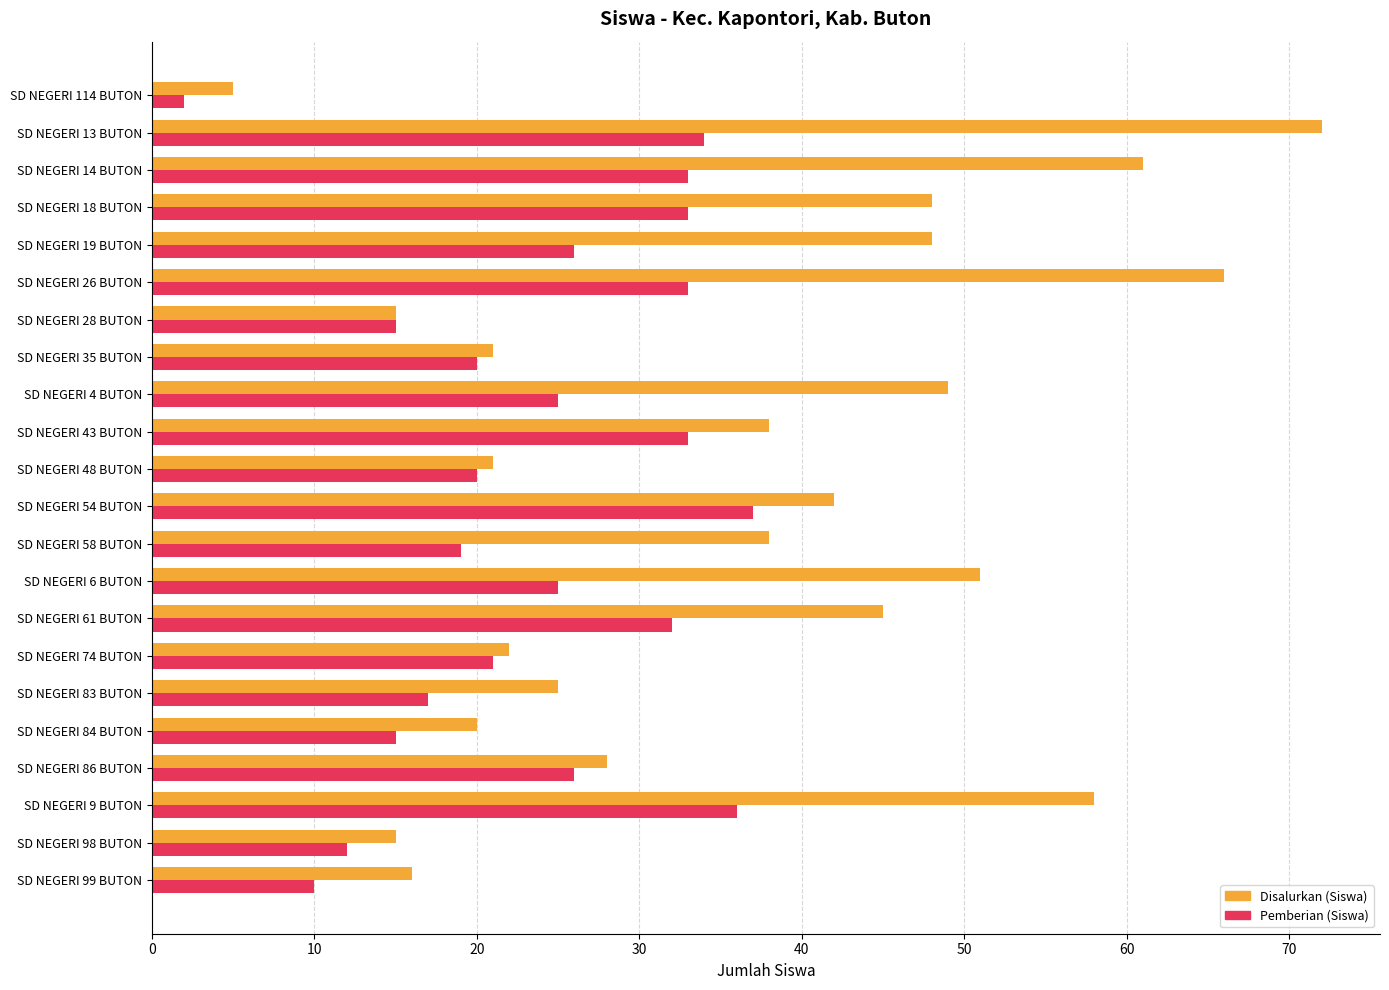

Which category has the highest value in the Disalurkan (Siswa) series?

SD NEGERI 13 BUTON